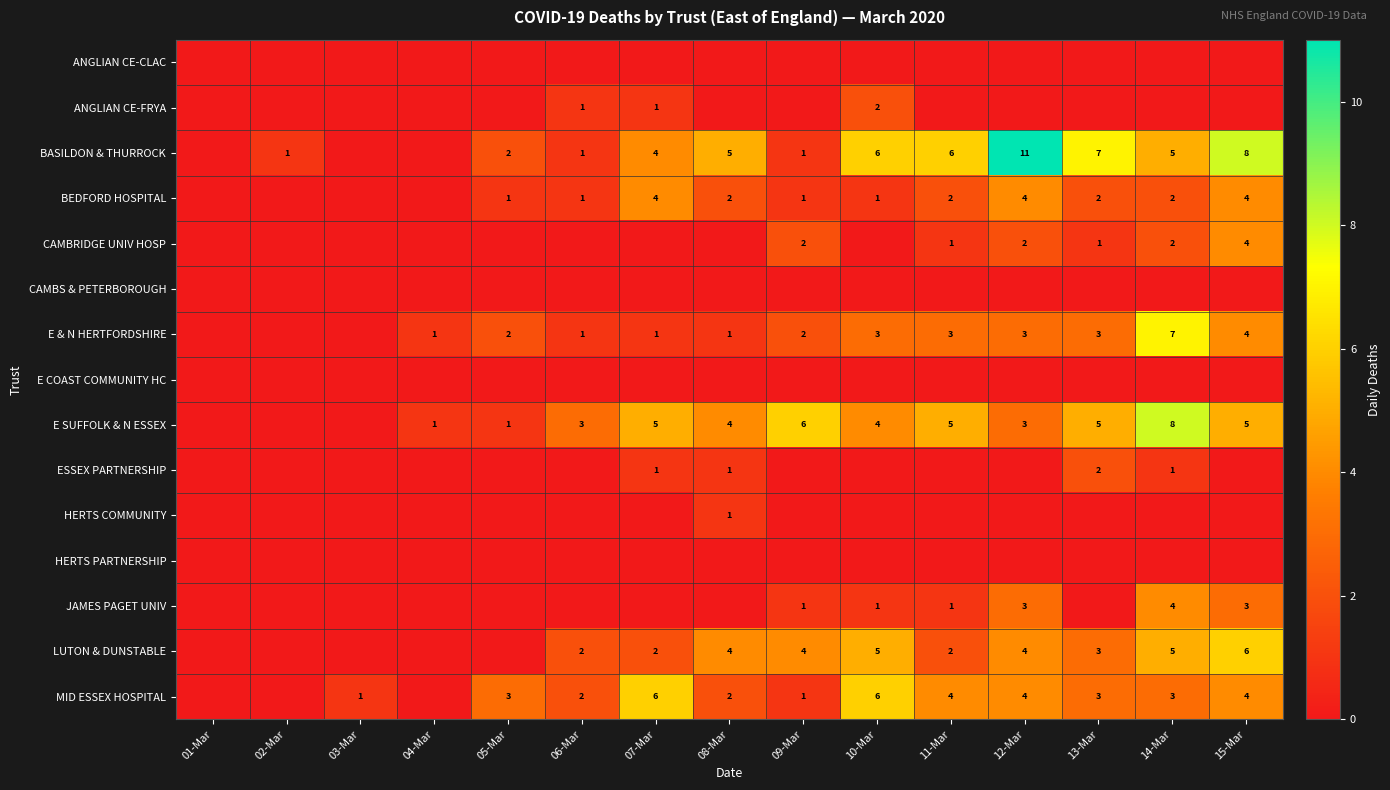

The MID ESSEX HOSPITAL series shows 1 at 03-Mar. True or false?

True